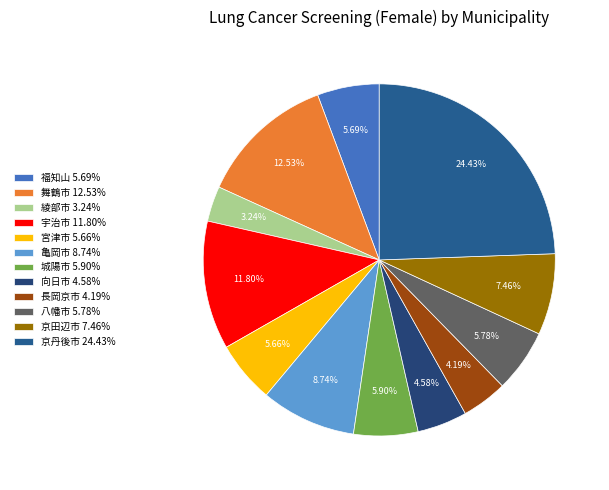

Is the sum of 京田辺市 and 城陽市 greater than half?

No